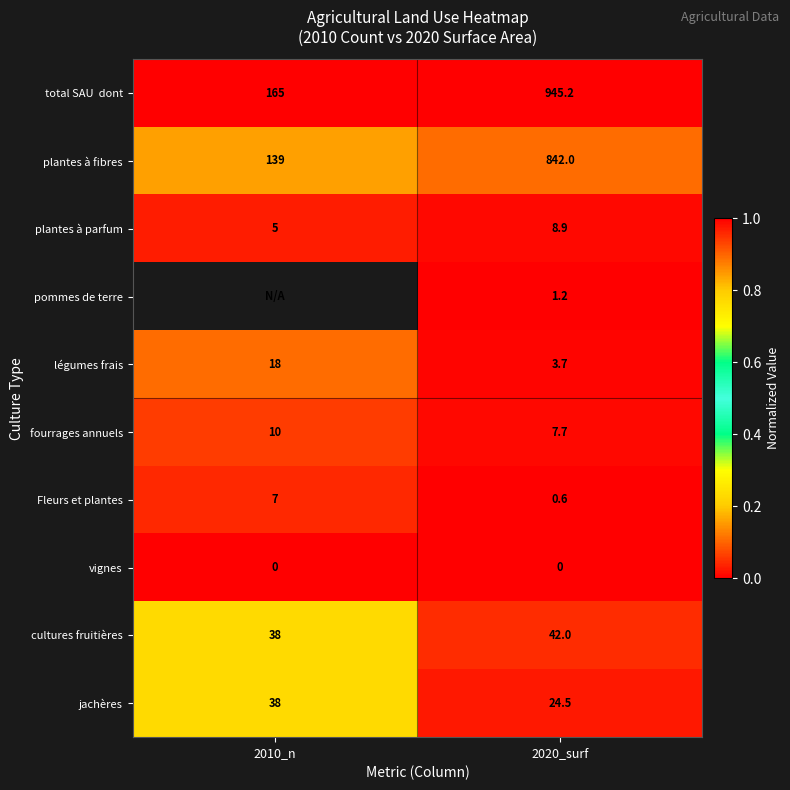

At how many categories does at least one series exceed 0?

2